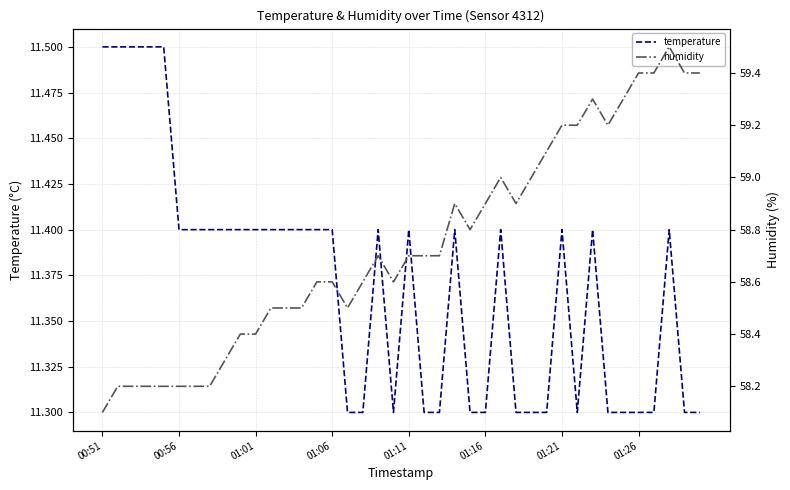

Which series has the largest total across all categories?

humidity